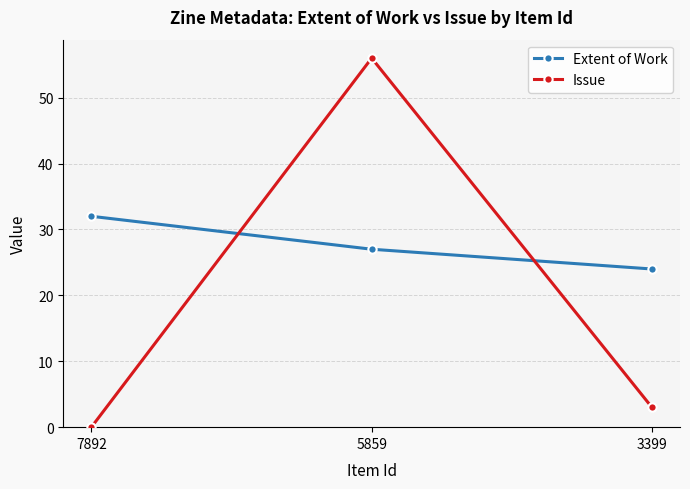

Reading left to right, extract all data points from this chart.

Extent of Work: 32	27	24
Issue: 0	56	3